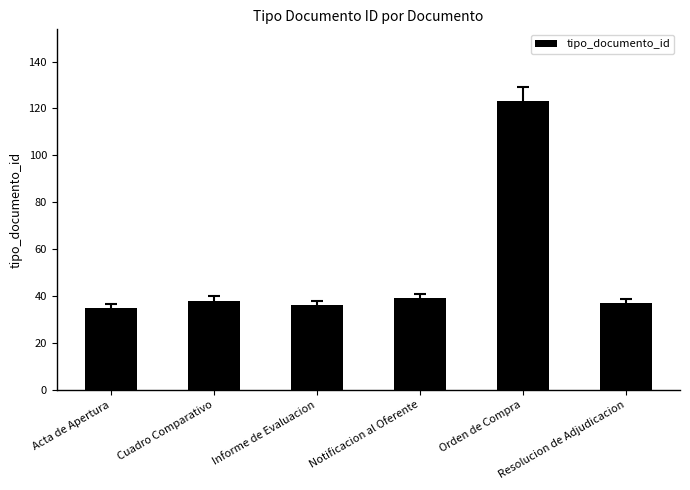

What is the average value?

51